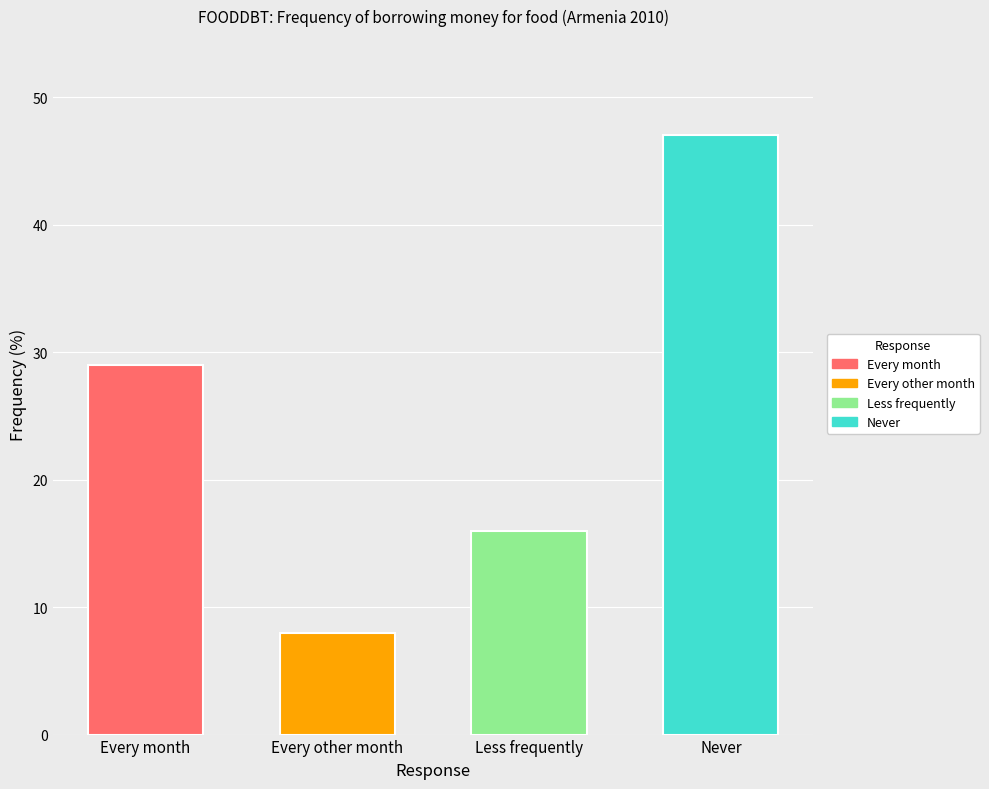

Rank the categories by value from highest to lowest.

Never, Every month, Less frequently, Every other month